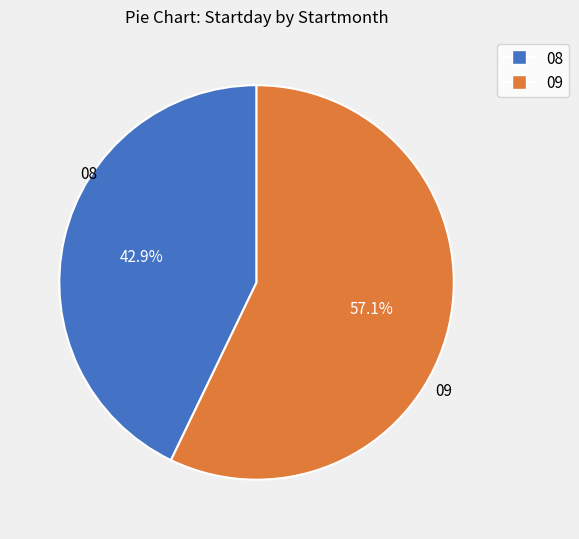

What percentage do 09 and 08 together represent?

100.0%